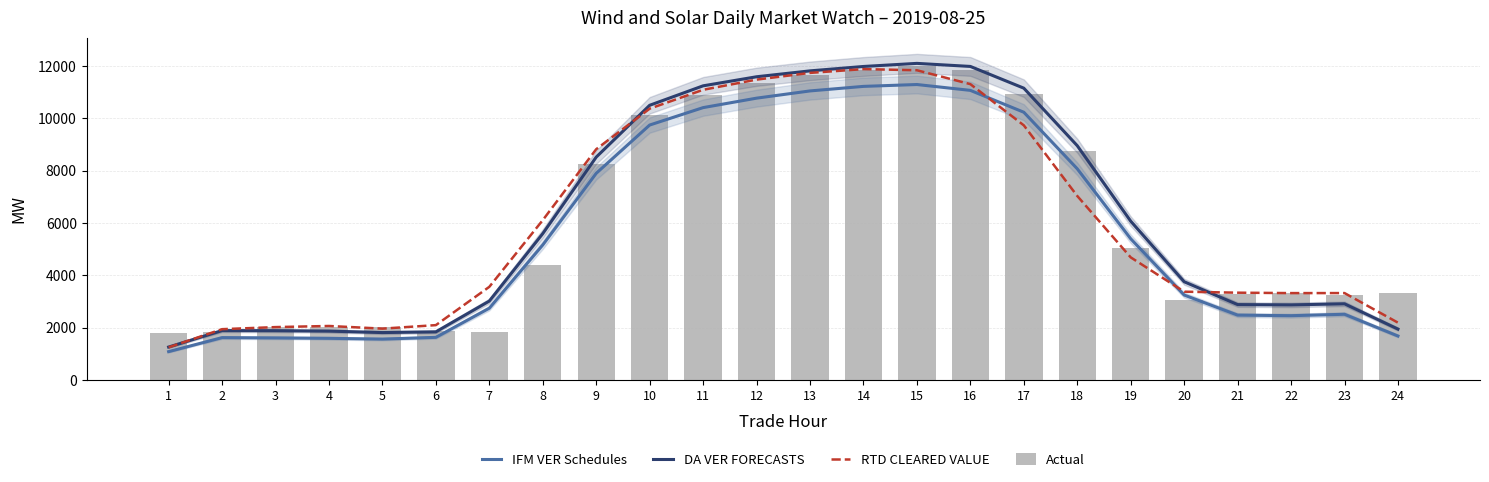

True or false: Actual has a value of 10139.5 at 10.

True